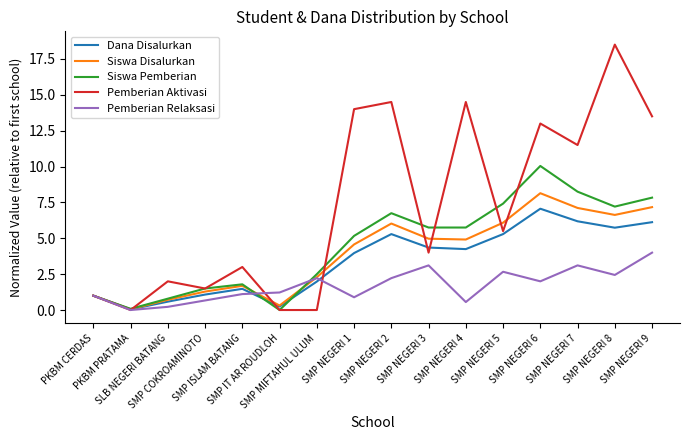

Which series has the largest total across all categories?

Pemberian Aktivasi